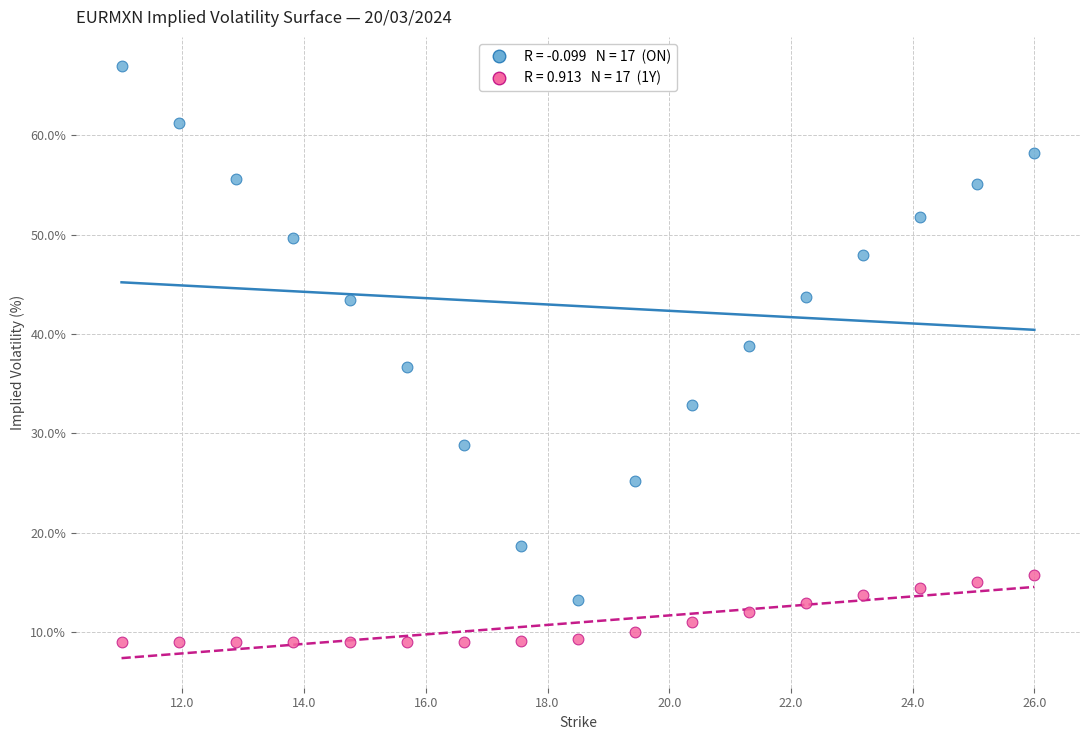

Across all data points, what is the range of X values (max minus min)?

15.0